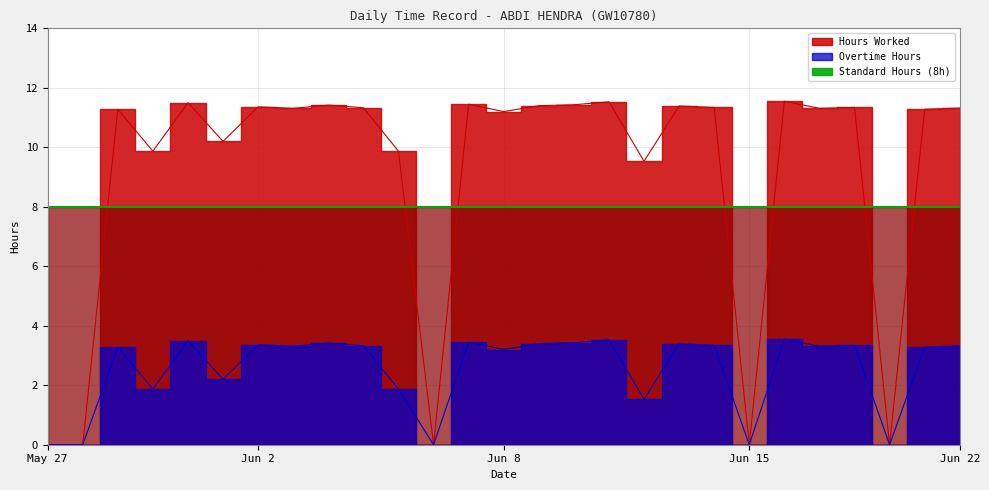

Reading left to right, extract all data points from this chart.

Hours Worked: 0.0	0.0	11.3	9.9	11.5	10.2	11.4	11.3	11.4	11.3	9.9	0.0	11.4	11.2	11.4	11.4	11.5	9.5	11.4	11.3	0.0	11.6	11.3	11.3	0.0	11.3	11.3
Overtime Hours: 0.0	0.0	3.3	1.9	3.5	2.2	3.4	3.3	3.4	3.3	1.9	0.0	3.5	3.2	3.4	3.4	3.5	1.5	3.4	3.3	0.0	3.5	3.3	3.3	0.0	3.3	3.3